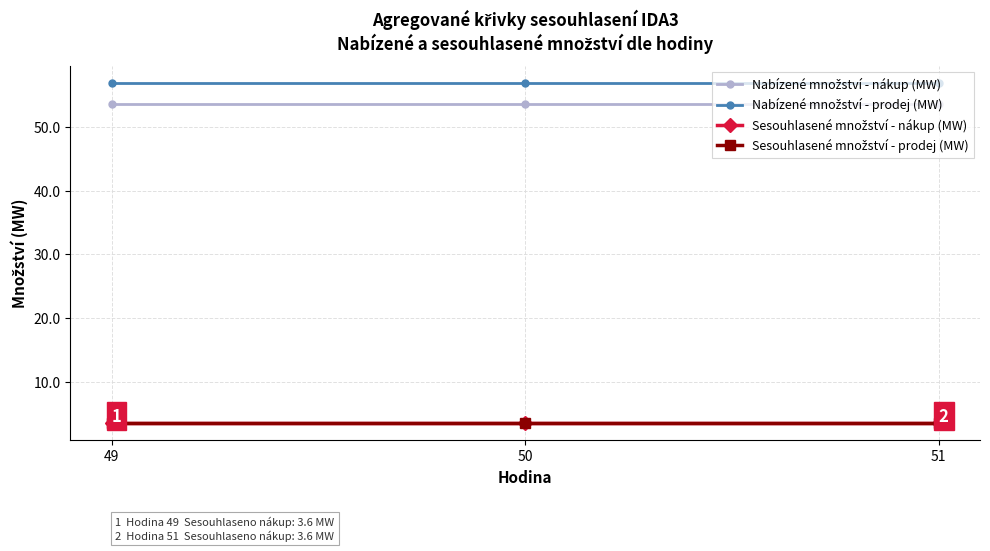

At which category is the sum across all series the highest?

49